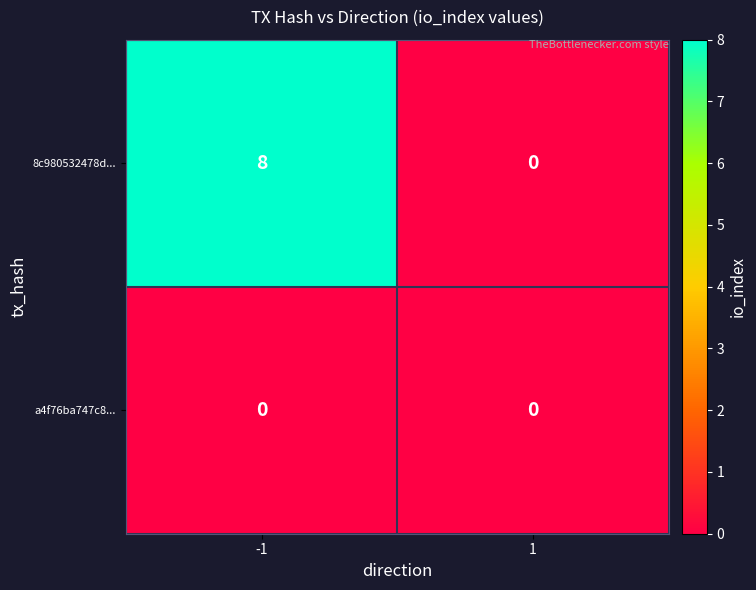

List the series in order of their peak value, lowest first.

a4f76ba747c8..., 8c980532478d...